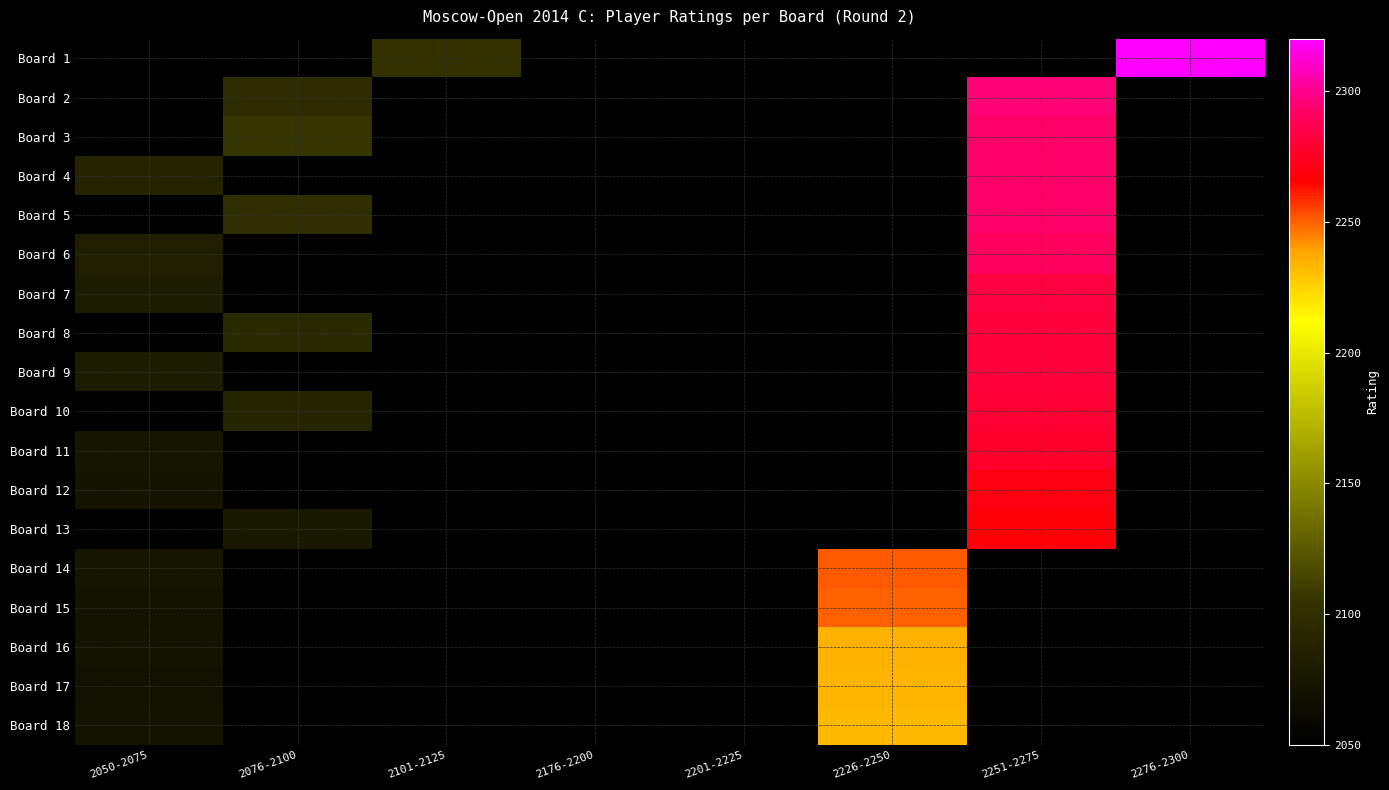

Which category has the lowest value across all series?

2050-2075